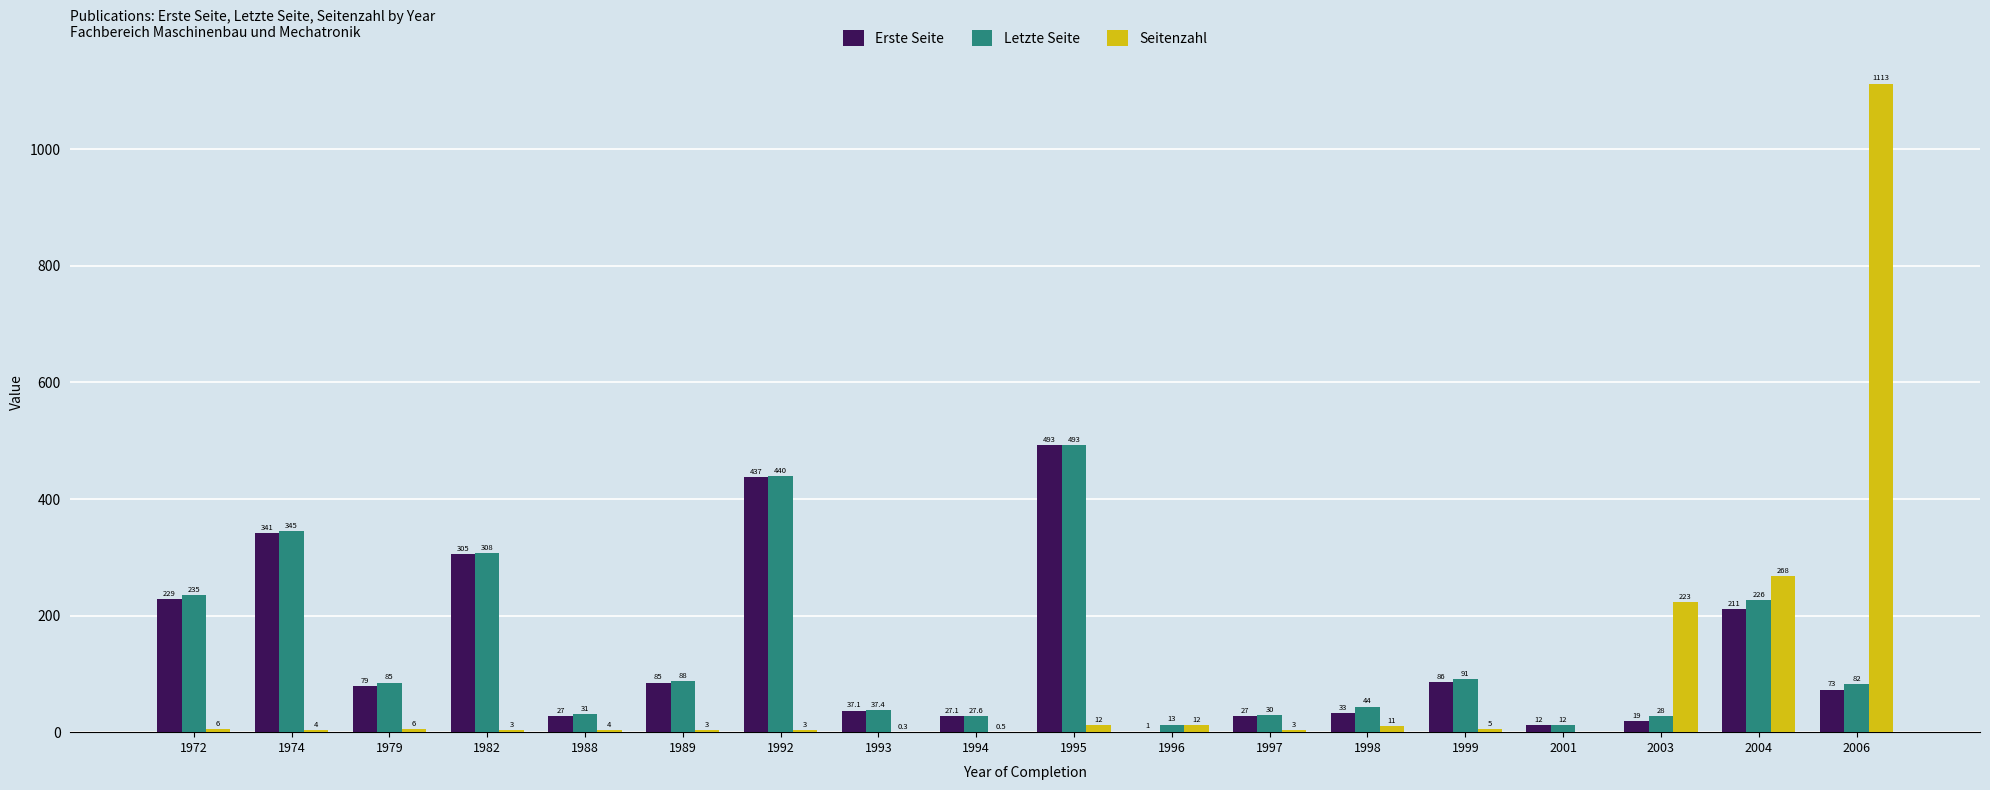

Count the number of data series in this chart.

3